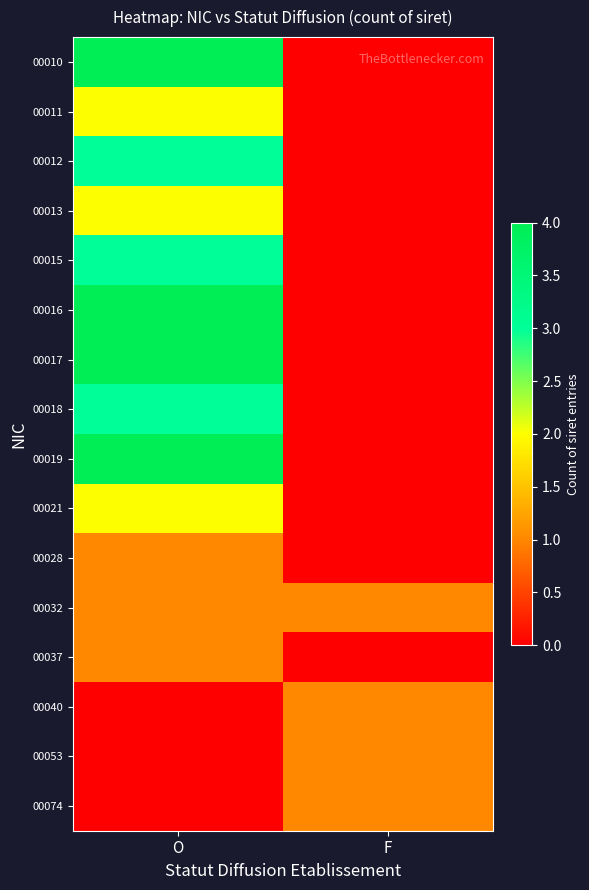

List the series in order of their peak value, highest first.

00010, 00016, 00017, 00019, 00012, 00015, 00018, 00011, 00013, 00021, 00028, 00032, 00037, 00040, 00053, 00074